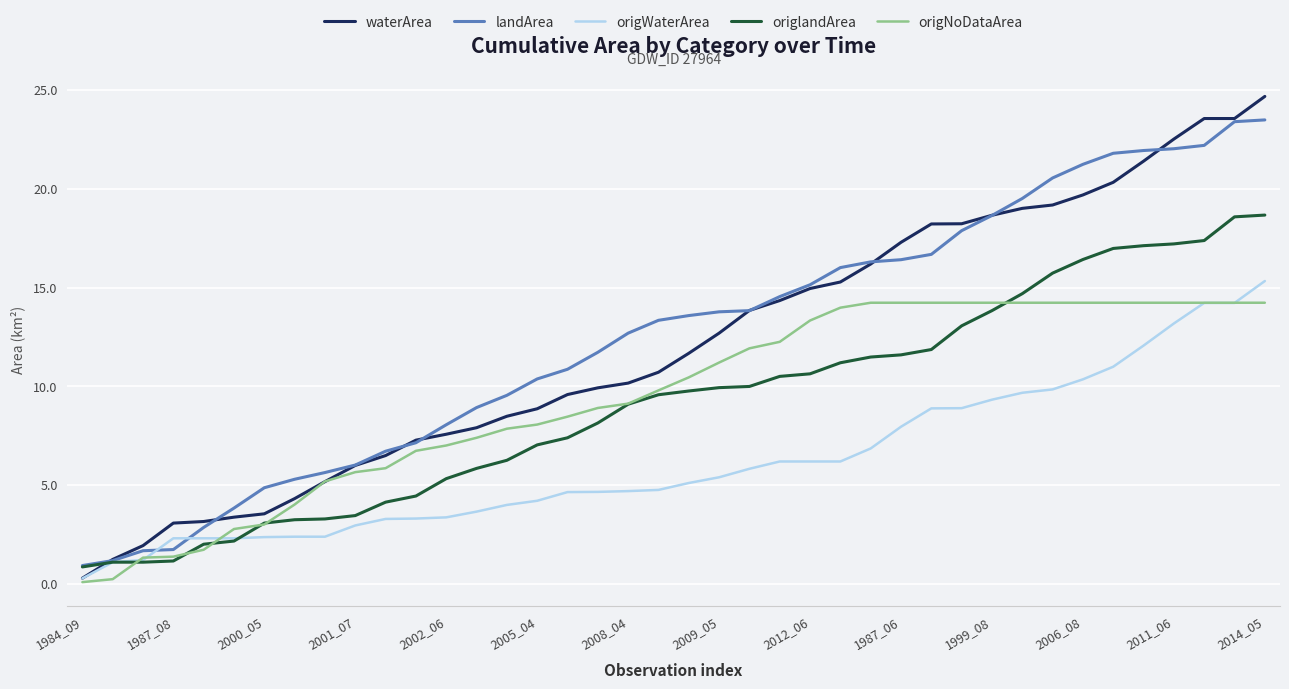

List the series in order of their peak value, highest first.

waterArea, landArea, origlandArea, origWaterArea, origNoDataArea